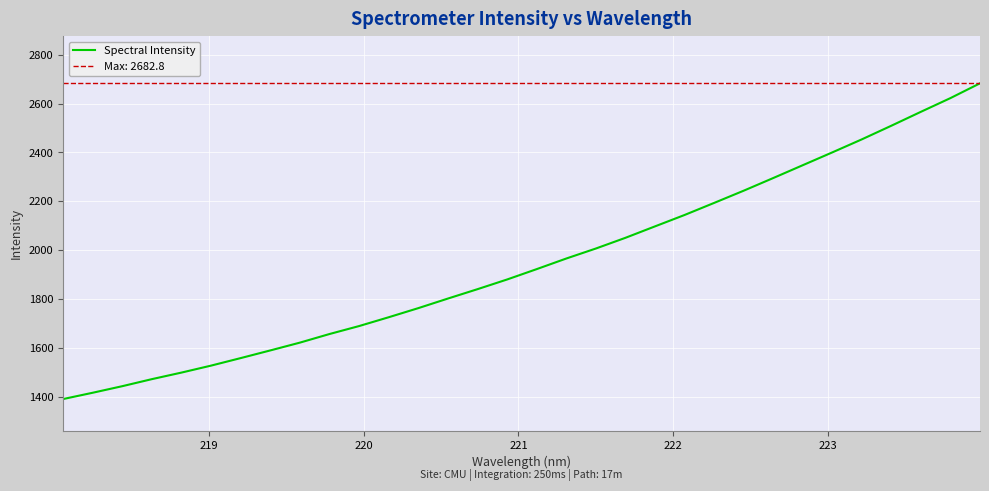

What is the lowest value of the Spectral Intensity series?

1389.9